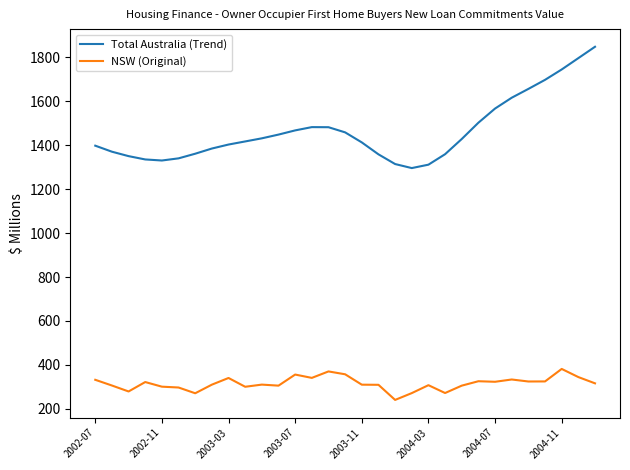

What is the highest value of the NSW (Original) series?

381.5